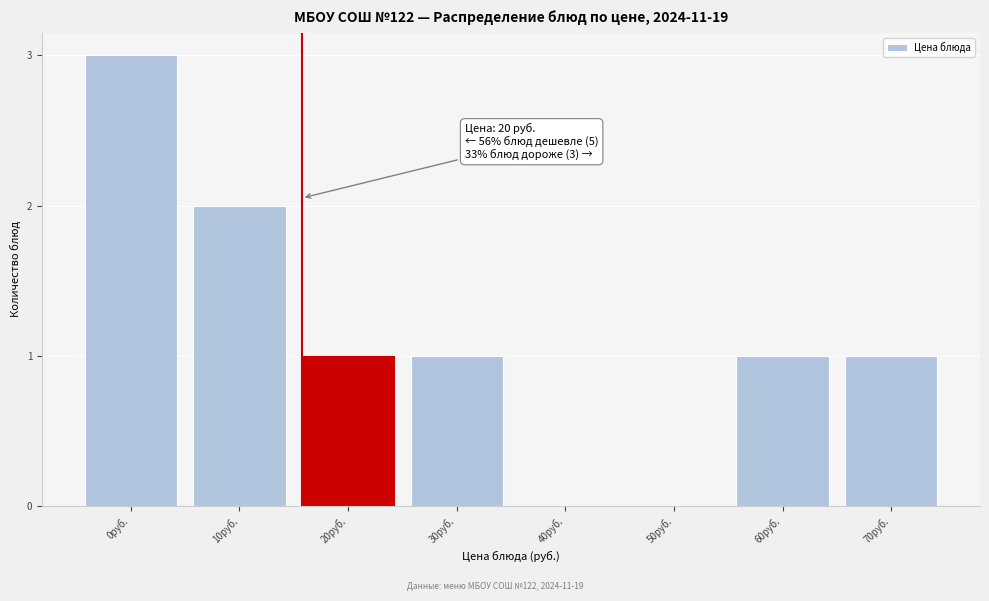

Reading right to left, transcribe all the data shown in this chart.

70руб.=1	60руб.=1	50руб.=0	40руб.=0	30руб.=1	20руб.=1	10руб.=2	0руб.=3